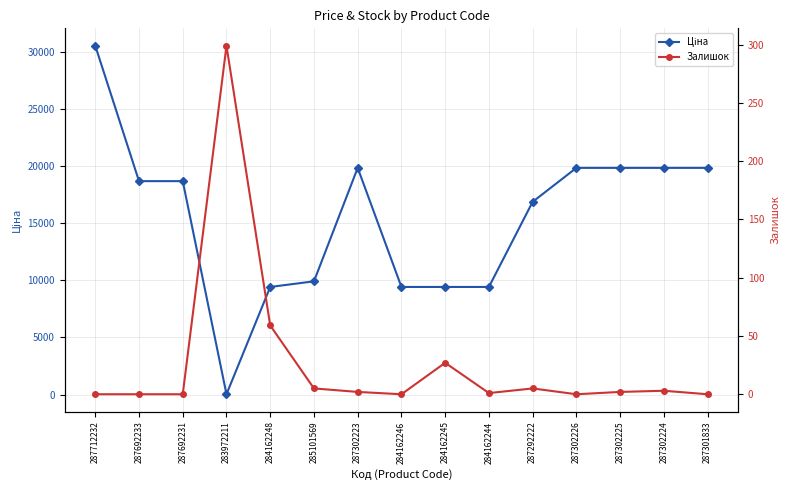

Rank the series by their average value, from lowest to highest.

Залишок, Ціна